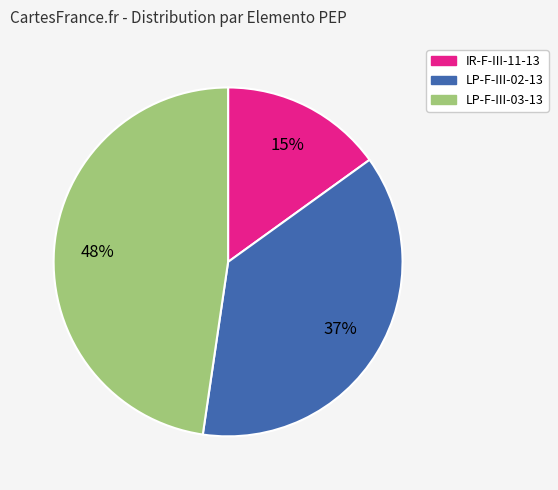

Is there a majority slice in this chart?

No